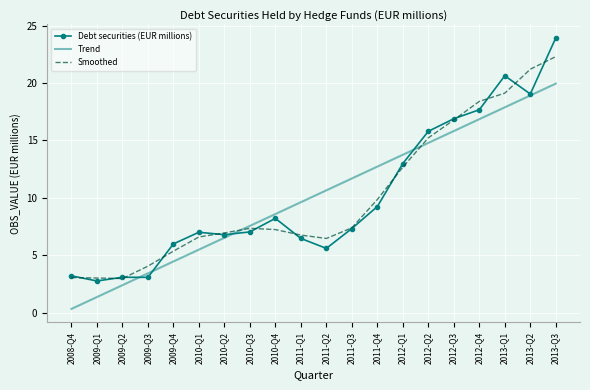

At which label is Smoothed closest to 12?

2012-Q1